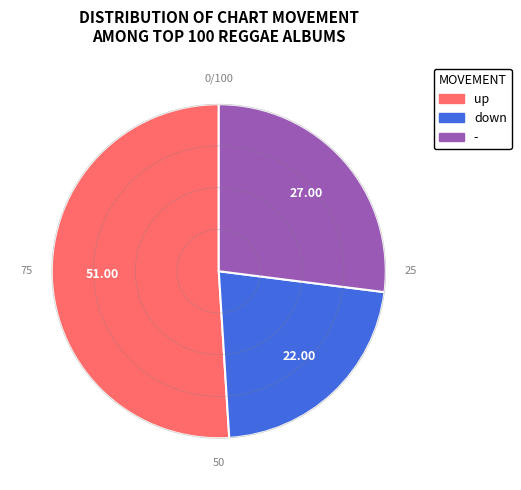

Which slice is the smallest?

down